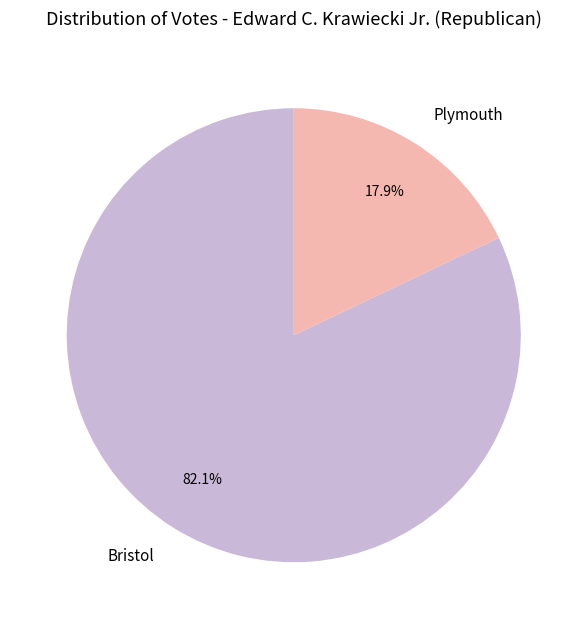

Between Bristol and Plymouth, which is larger?

Bristol